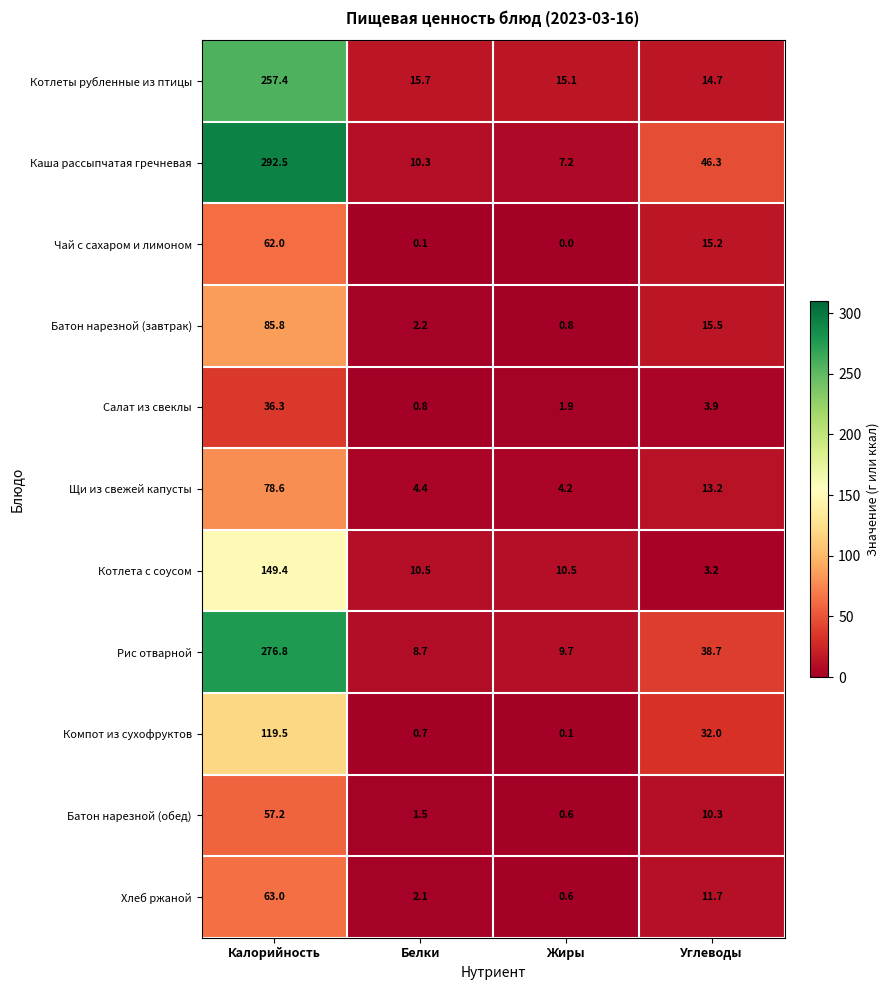

At Углеводы, list the series in order from smallest to largest.

Котлета с соусом, Салат из свеклы, Батон нарезной (обед), Хлеб ржаной, Щи из свежей капусты, Котлеты рубленные из птицы, Чай с сахаром и лимоном, Батон нарезной (завтрак), Компот из сухофруктов, Рис отварной, Каша рассыпчатая гречневая